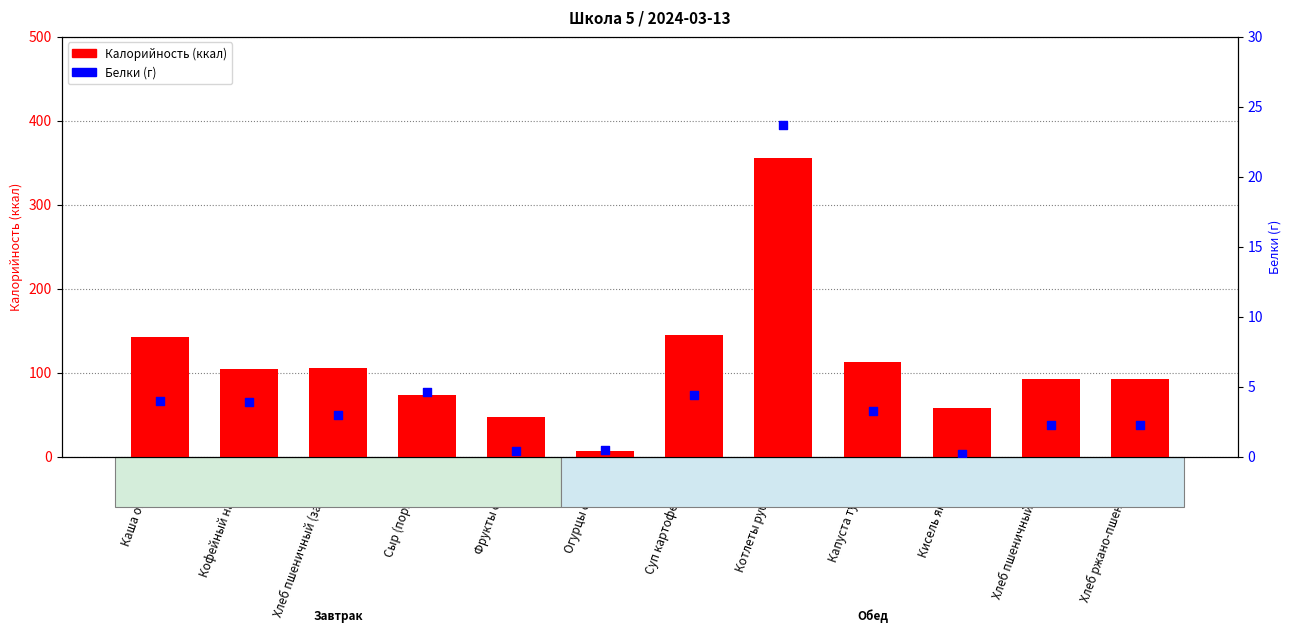

Which series has the largest total across all categories?

Калорийность